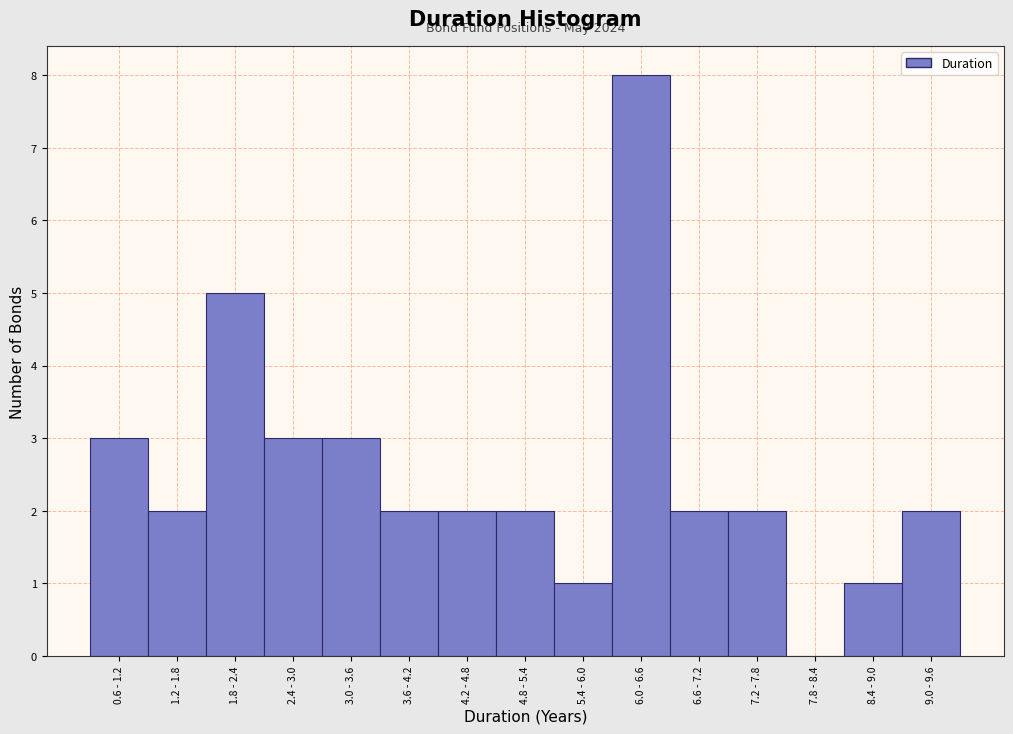

Reading left to right, transcribe all the data shown in this chart.

0.6 - 1.2=3	1.2 - 1.8=2	1.8 - 2.4=5	2.4 - 3.0=3	3.0 - 3.6=3	3.6 - 4.2=2	4.2 - 4.8=2	4.8 - 5.4=2	5.4 - 6.0=1	6.0 - 6.6=8	6.6 - 7.2=2	7.2 - 7.8=2	7.8 - 8.4=0	8.4 - 9.0=1	9.0 - 9.6=2